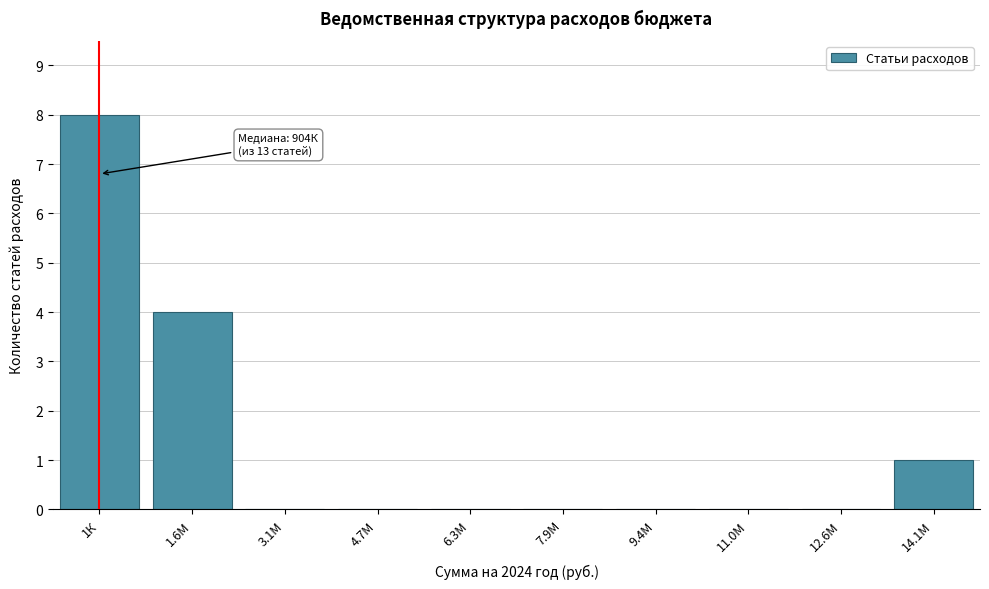

Reading left to right, transcribe all the data shown in this chart.

1К=8	1.6М=4	3.1М=0	4.7М=0	6.3М=0	7.9М=0	9.4М=0	11.0М=0	12.6М=0	14.1М=1